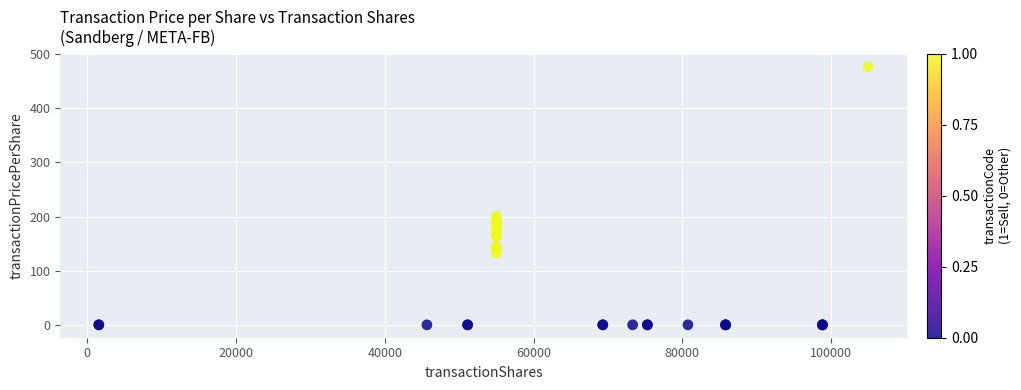

What Y value in the scatter plot is closest to 238?

200.8